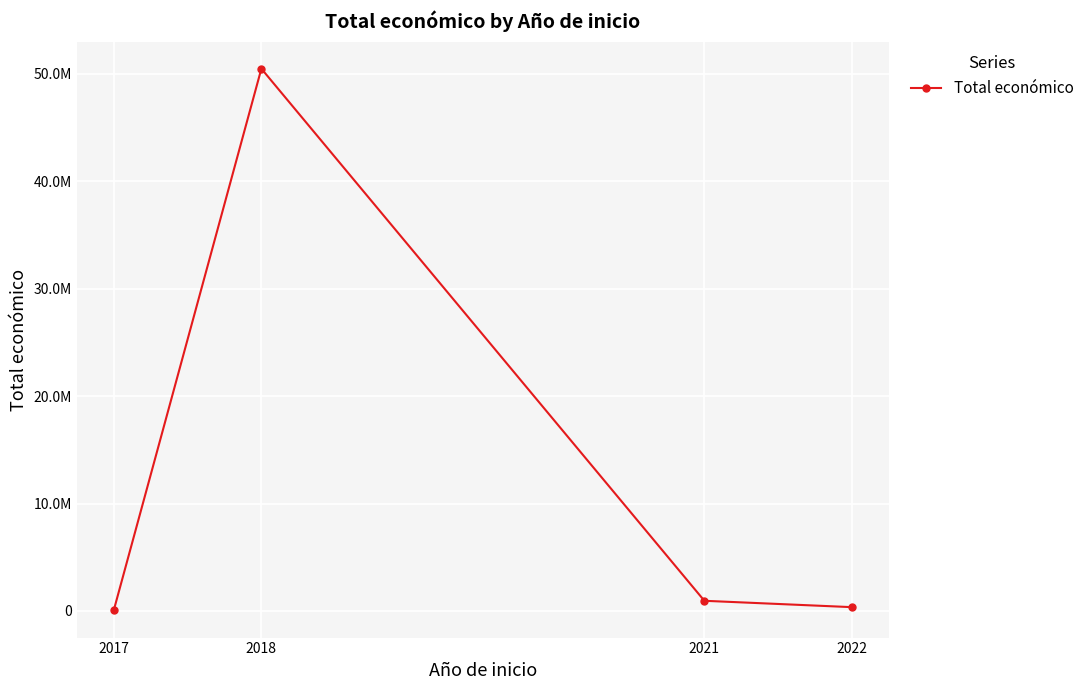

Does the chart have visible grid lines?

Yes